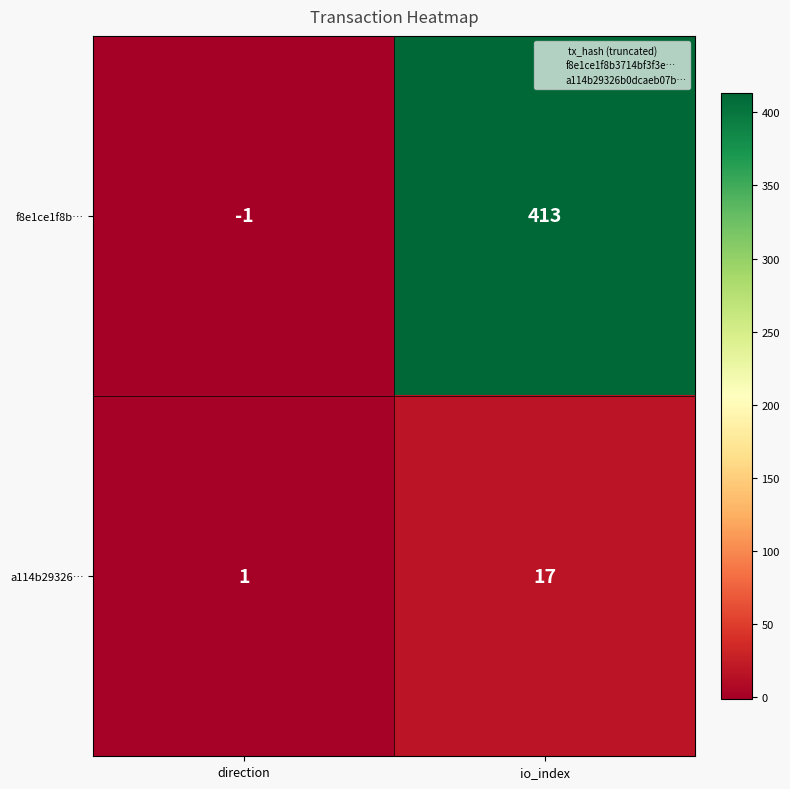

What is the difference between the f8e1ce1f8b… values at io_index and direction?

414